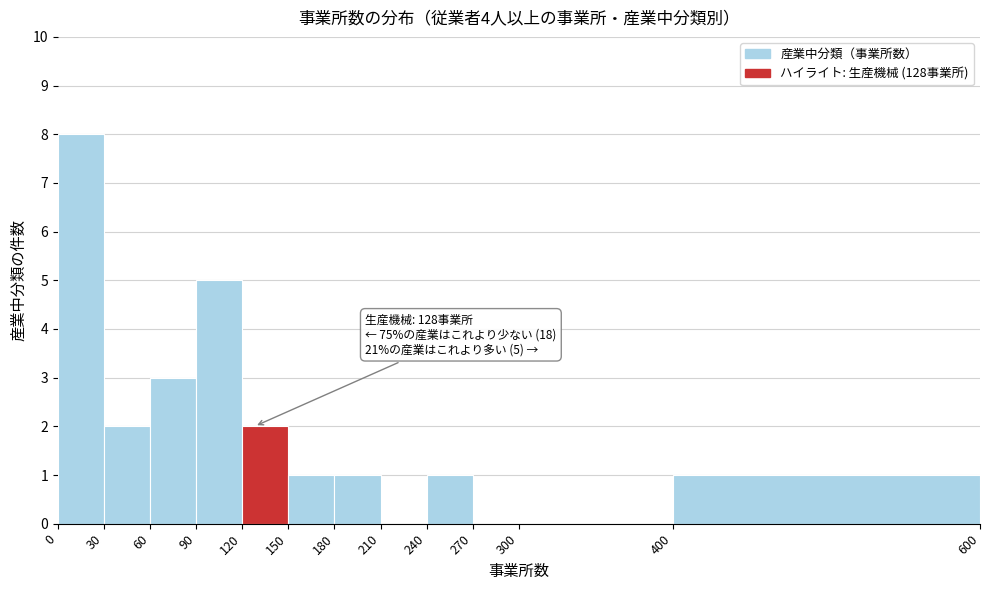

Over which range of the x-axis is the bar tallest?

0 to 30